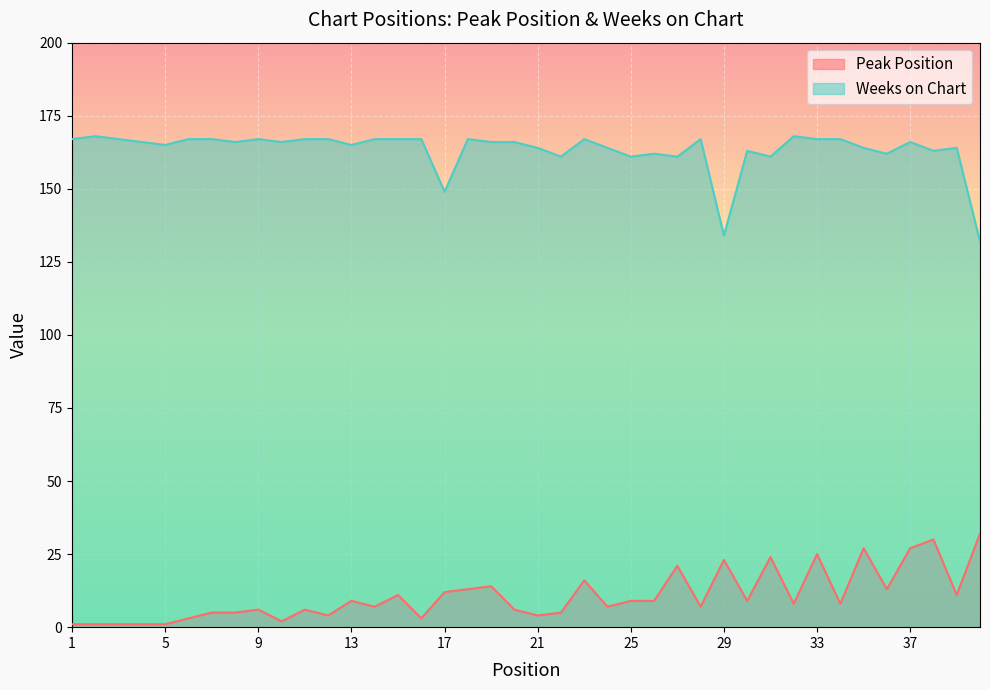

What are all the series names shown in the legend?

Peak Position, Weeks on Chart